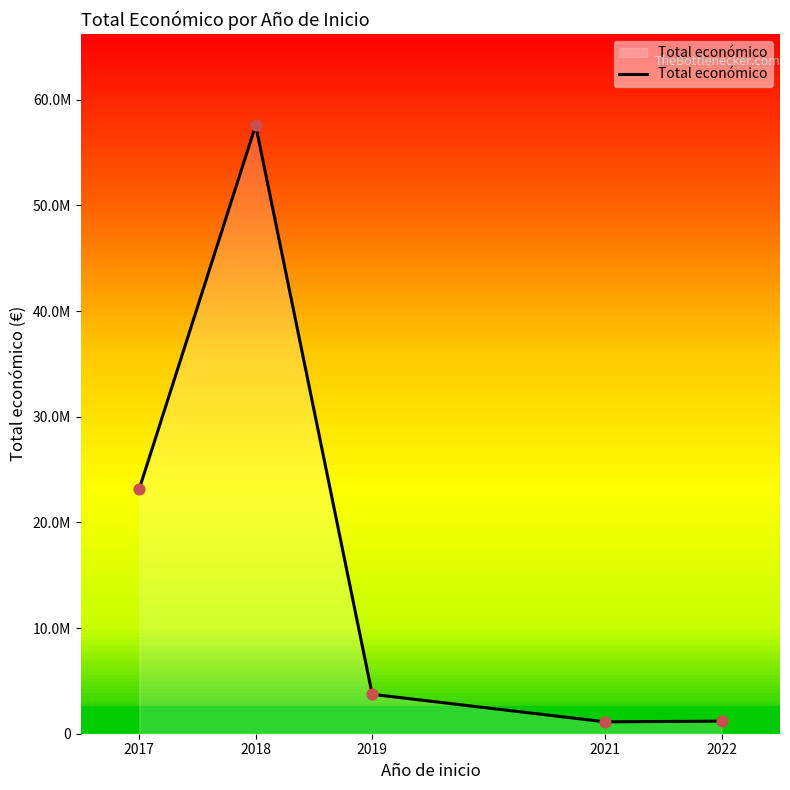

Which has a higher value, 2021 or 2017?

2017